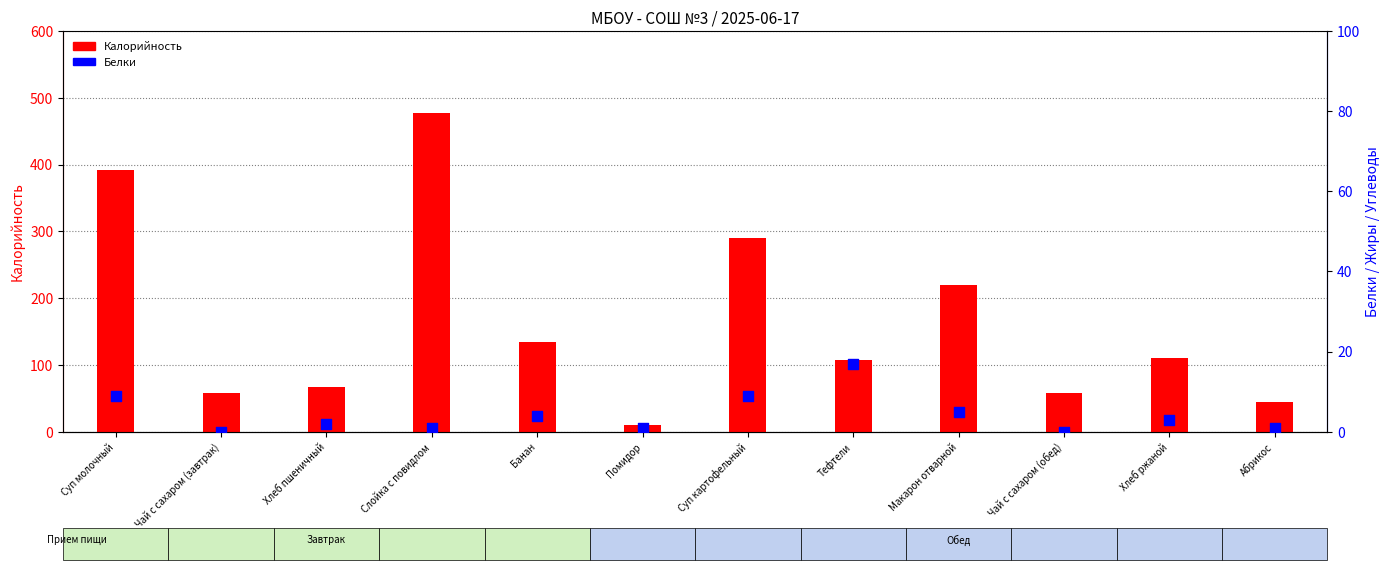

Which series reaches the minimum Y coordinate?

Белки